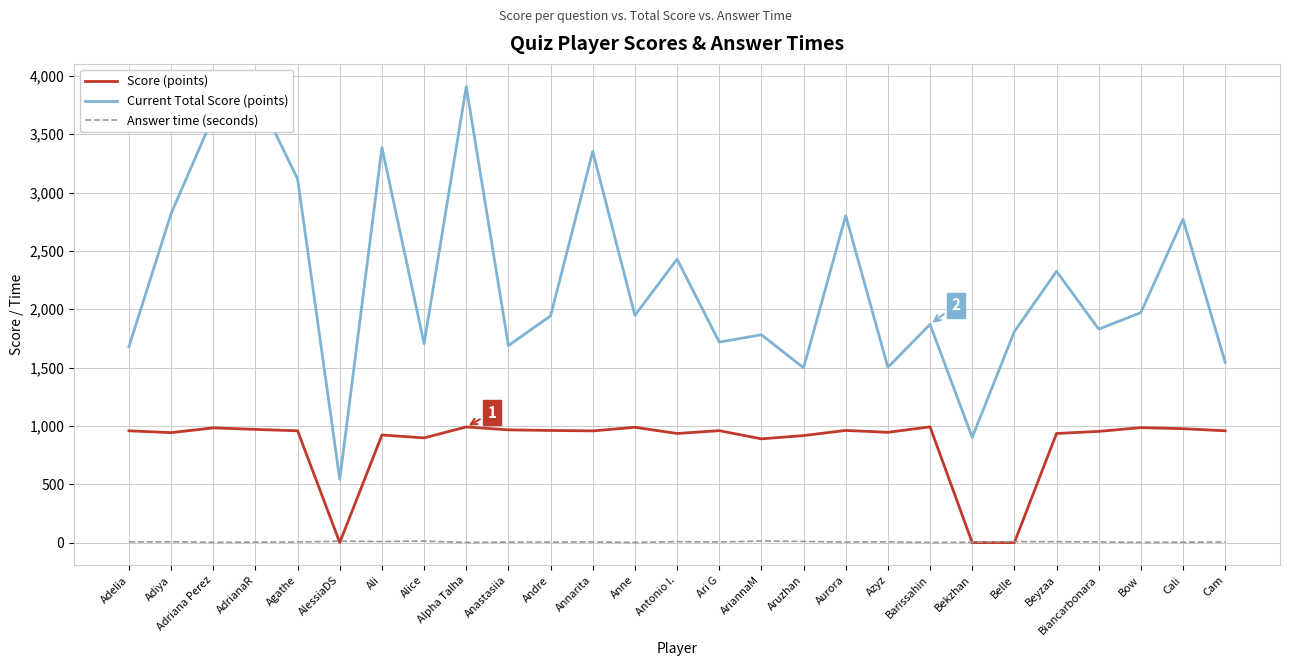

What is the approximate value of Answer time (seconds) at Alice?

12.4